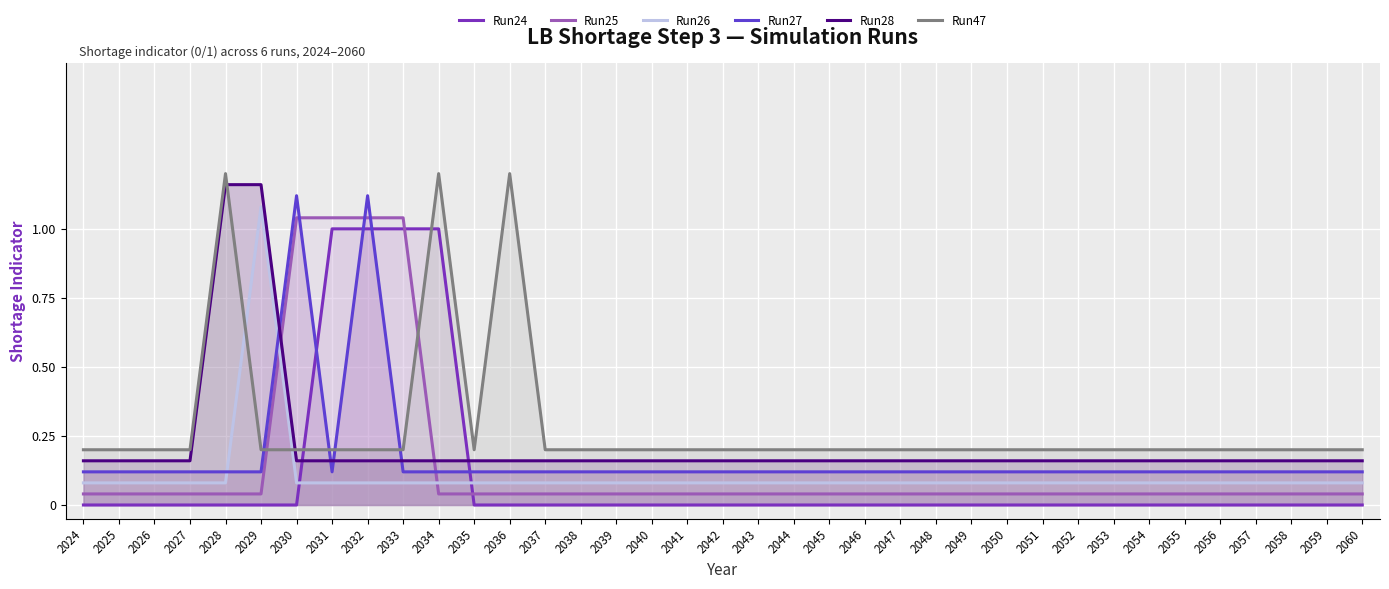

Reading left to right, extract all data points from this chart.

Run24: 2024=0.0	2025=0.0	2026=0.0	2027=0.0	2028=0.0	2029=0.0	2030=0.0	2031=1.0	2032=1.0	2033=1.0	2034=1.0	2035=0.0	2036=0.0	2037=0.0	2038=0.0	2039=0.0	2040=0.0	2041=0.0	2042=0.0	2043=0.0	2044=0.0	2045=0.0	2046=0.0	2047=0.0	2048=0.0	2049=0.0	2050=0.0	2051=0.0	2052=0.0	2053=0.0	2054=0.0	2055=0.0	2056=0.0	2057=0.0	2058=0.0	2059=0.0	2060=0.0
Run25: 2024=0.0	2025=0.0	2026=0.0	2027=0.0	2028=0.0	2029=0.0	2030=1.0	2031=1.0	2032=1.0	2033=1.0	2034=0.0	2035=0.0	2036=0.0	2037=0.0	2038=0.0	2039=0.0	2040=0.0	2041=0.0	2042=0.0	2043=0.0	2044=0.0	2045=0.0	2046=0.0	2047=0.0	2048=0.0	2049=0.0	2050=0.0	2051=0.0	2052=0.0	2053=0.0	2054=0.0	2055=0.0	2056=0.0	2057=0.0	2058=0.0	2059=0.0	2060=0.0
Run26: 2024=0.1	2025=0.1	2026=0.1	2027=0.1	2028=0.1	2029=1.1	2030=0.1	2031=0.1	2032=0.1	2033=0.1	2034=0.1	2035=0.1	2036=0.1	2037=0.1	2038=0.1	2039=0.1	2040=0.1	2041=0.1	2042=0.1	2043=0.1	2044=0.1	2045=0.1	2046=0.1	2047=0.1	2048=0.1	2049=0.1	2050=0.1	2051=0.1	2052=0.1	2053=0.1	2054=0.1	2055=0.1	2056=0.1	2057=0.1	2058=0.1	2059=0.1	2060=0.1
Run27: 2024=0.1	2025=0.1	2026=0.1	2027=0.1	2028=0.1	2029=0.1	2030=1.1	2031=0.1	2032=1.1	2033=0.1	2034=0.1	2035=0.1	2036=0.1	2037=0.1	2038=0.1	2039=0.1	2040=0.1	2041=0.1	2042=0.1	2043=0.1	2044=0.1	2045=0.1	2046=0.1	2047=0.1	2048=0.1	2049=0.1	2050=0.1	2051=0.1	2052=0.1	2053=0.1	2054=0.1	2055=0.1	2056=0.1	2057=0.1	2058=0.1	2059=0.1	2060=0.1
Run28: 2024=0.2	2025=0.2	2026=0.2	2027=0.2	2028=1.2	2029=1.2	2030=0.2	2031=0.2	2032=0.2	2033=0.2	2034=0.2	2035=0.2	2036=0.2	2037=0.2	2038=0.2	2039=0.2	2040=0.2	2041=0.2	2042=0.2	2043=0.2	2044=0.2	2045=0.2	2046=0.2	2047=0.2	2048=0.2	2049=0.2	2050=0.2	2051=0.2	2052=0.2	2053=0.2	2054=0.2	2055=0.2	2056=0.2	2057=0.2	2058=0.2	2059=0.2	2060=0.2
Run47: 2024=0.2	2025=0.2	2026=0.2	2027=0.2	2028=1.2	2029=0.2	2030=0.2	2031=0.2	2032=0.2	2033=0.2	2034=1.2	2035=0.2	2036=1.2	2037=0.2	2038=0.2	2039=0.2	2040=0.2	2041=0.2	2042=0.2	2043=0.2	2044=0.2	2045=0.2	2046=0.2	2047=0.2	2048=0.2	2049=0.2	2050=0.2	2051=0.2	2052=0.2	2053=0.2	2054=0.2	2055=0.2	2056=0.2	2057=0.2	2058=0.2	2059=0.2	2060=0.2